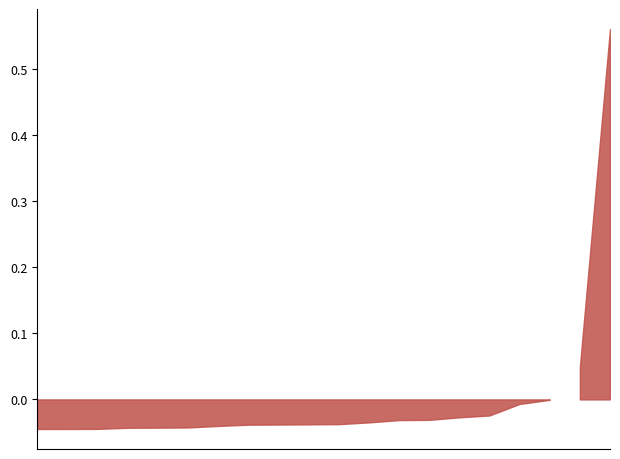

What is the maximum value shown in the chart?

0.6